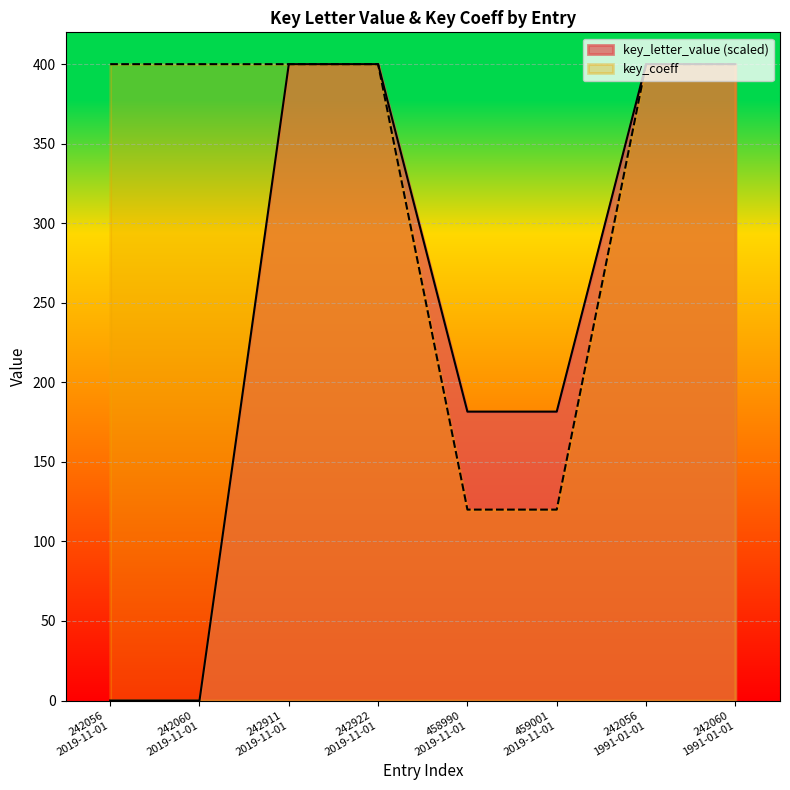

What is the greatest value displayed?

400.0